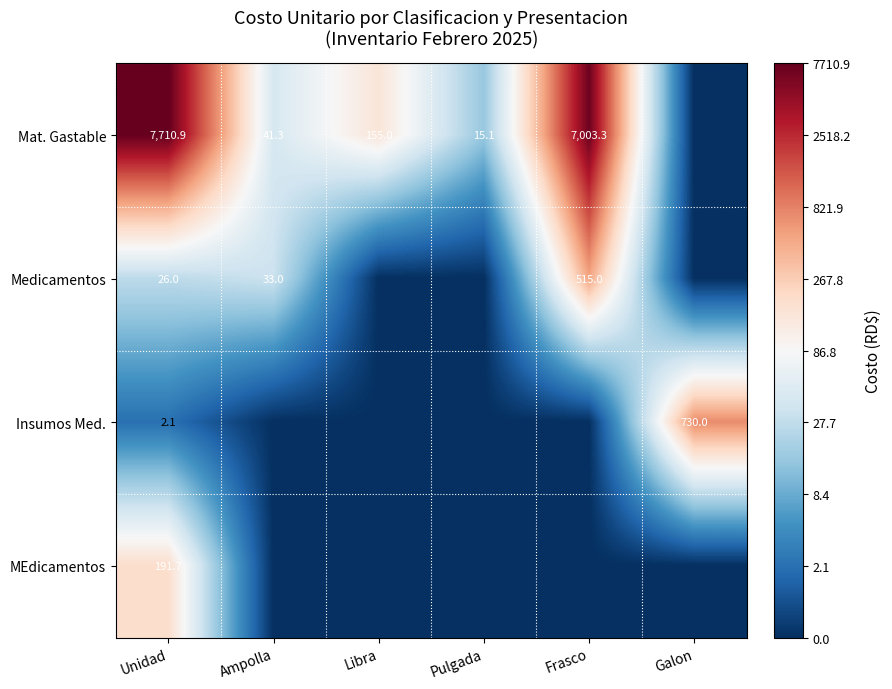

What is the spread (max minus min) of values at Unidad?

7708.8